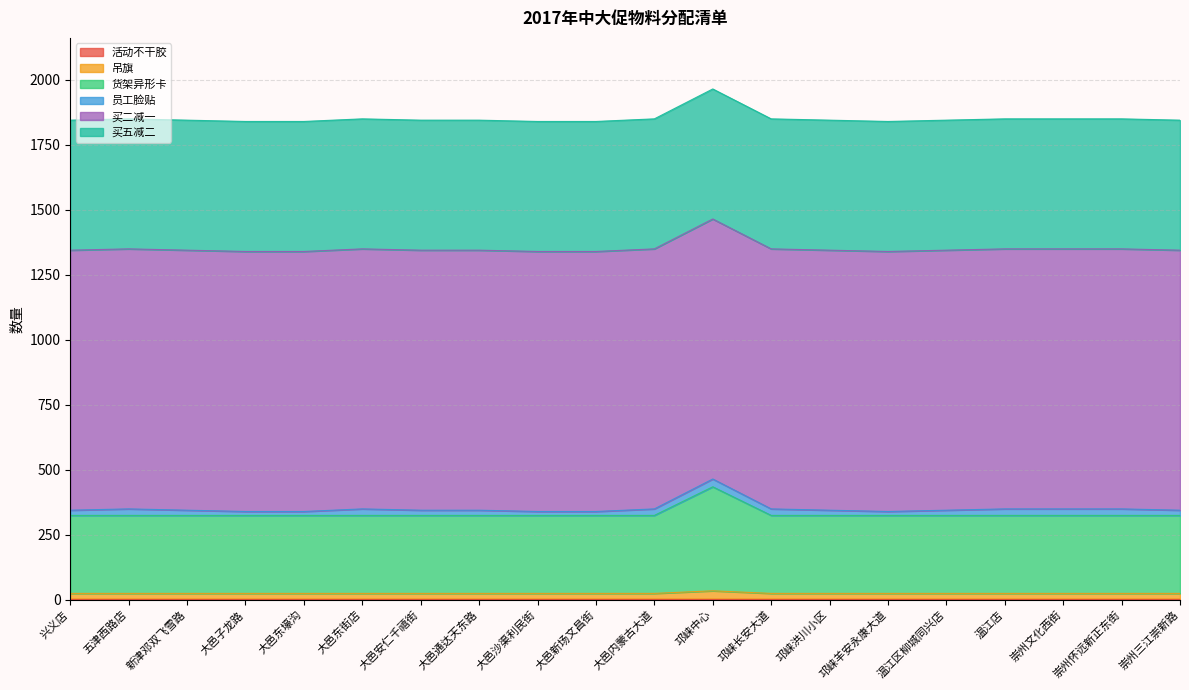

List the labels in order of 买二减一 value, largest first.

兴义店, 五津西路店, 新津邓双飞雪路, 大邑子龙路, 大邑东壕沟, 大邑东街店, 大邑安仁千禧街, 大邑通达天东路, 大邑沙渠利民街, 大邑新场文昌街, 大邑内蒙古大道, 邛崃中心, 邛崃长安大道, 邛崃洪川小区, 邛崃羊安永康大道, 温江区柳城同兴店, 温江店, 崇州文化西街, 崇州怀远新正东街, 崇州三江崇新路